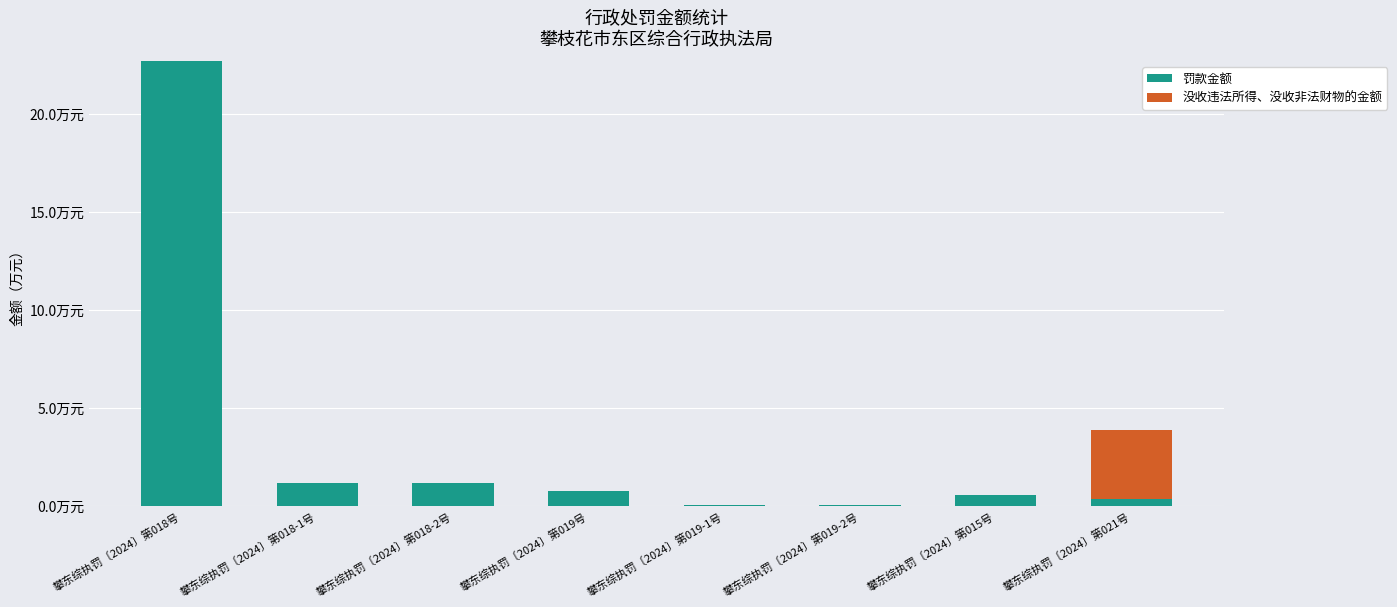

Are the bars horizontal?

No